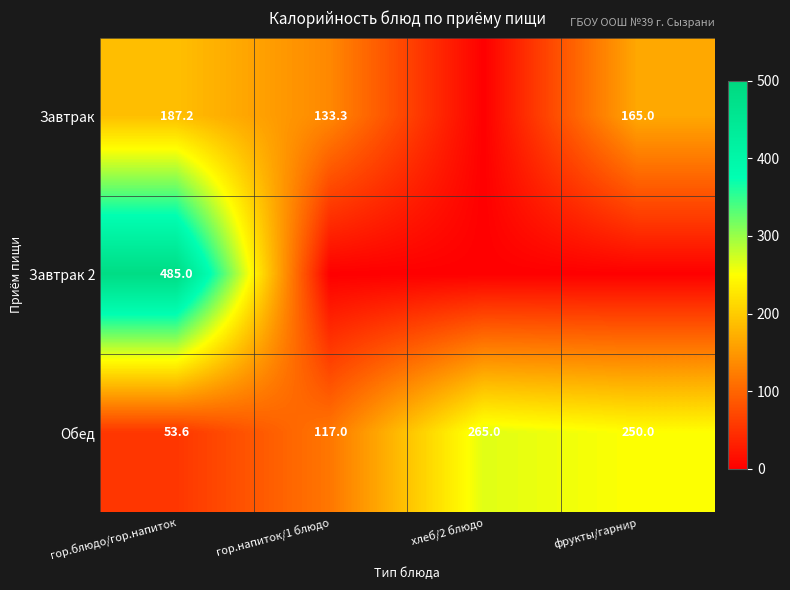

What value does the Обед series have at гор.напиток/1 блюдо?

117.0